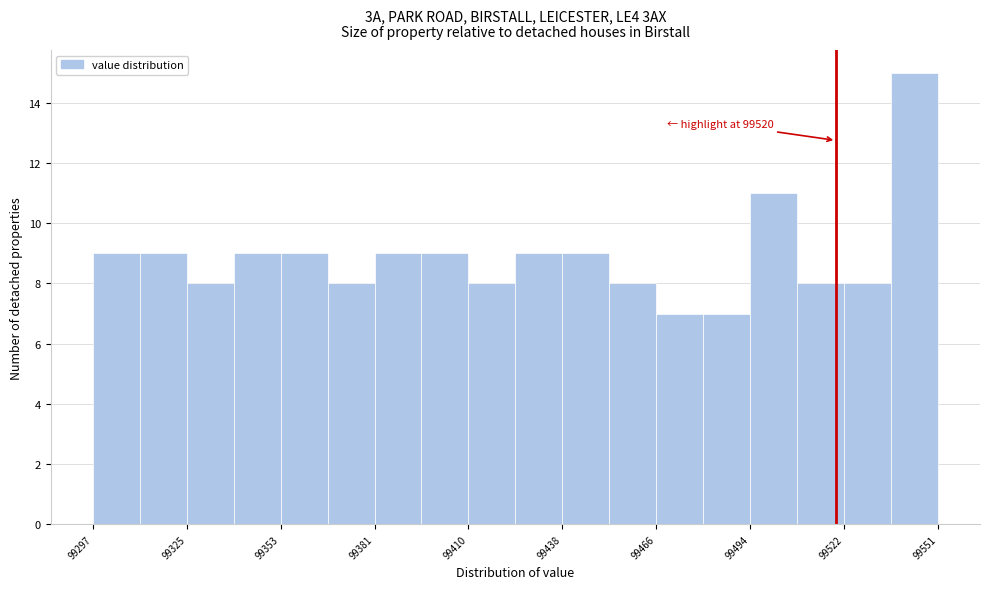

Around what value on the x-axis is the tallest bar? Give the approximate position of its centre, as read against the axis.

99545